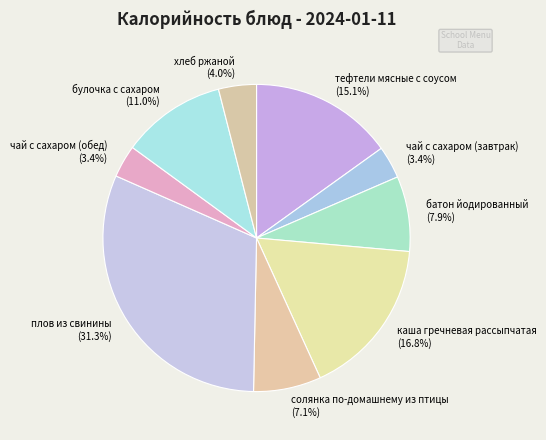

Approximately how many times larger is the value at солянка по-домашнему из птицы (7.1%) compared to чай с сахаром (обед) (3.4%)?

2.1